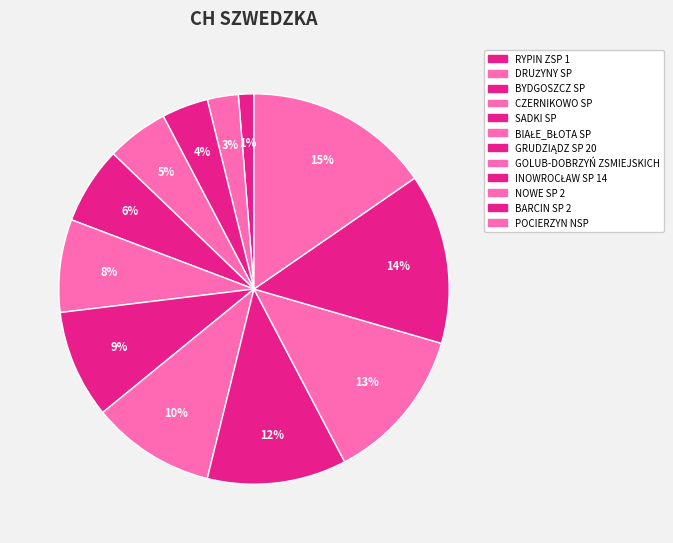

Is POCIERZYN NSP the majority of the pie?

No